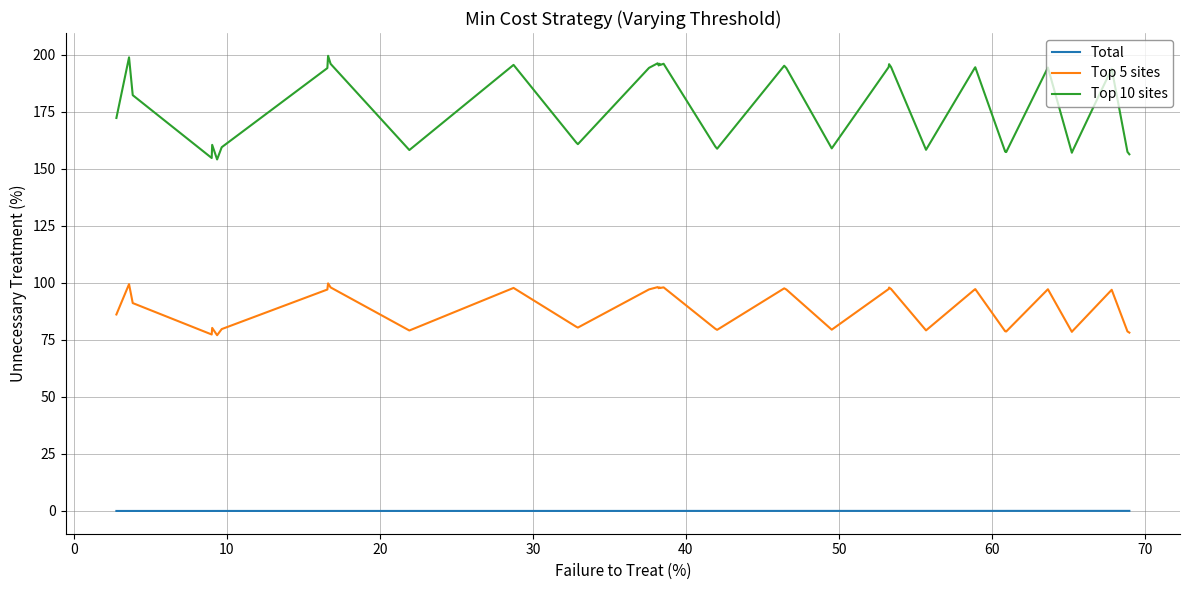

At how many categories does at least one series exceed 94?

40